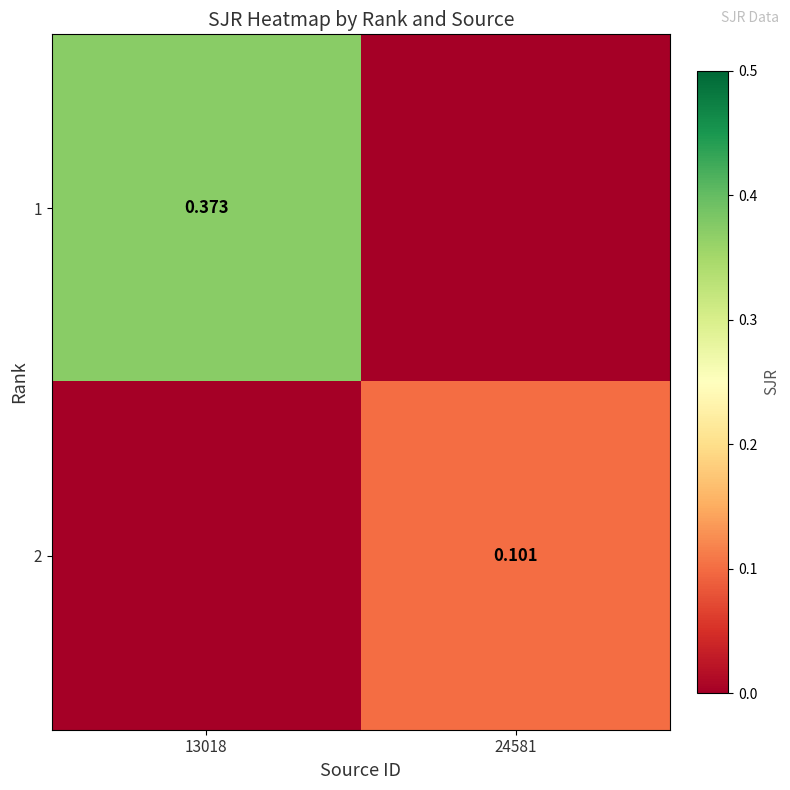

Is the value of 2 at 24581 greater than the value of 1 at 13018?

No